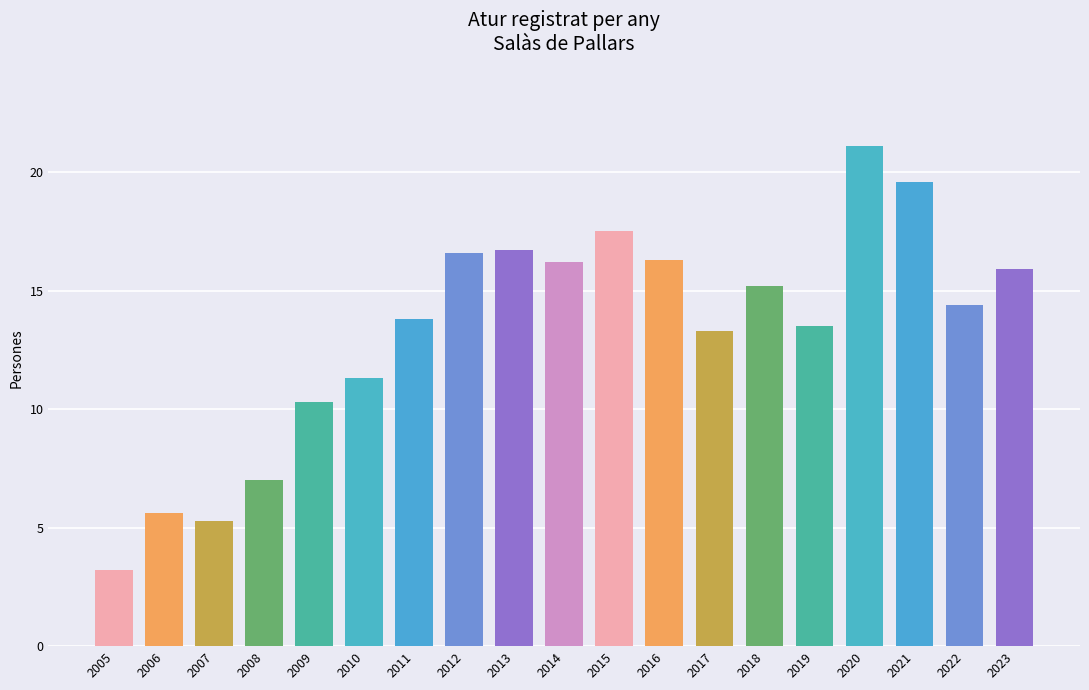

What is the ratio of the value at 2022 to the value at 2011?

1.0